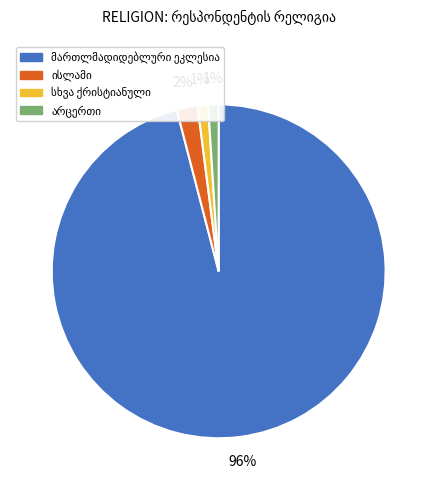

Does any single category account for the majority?

Yes